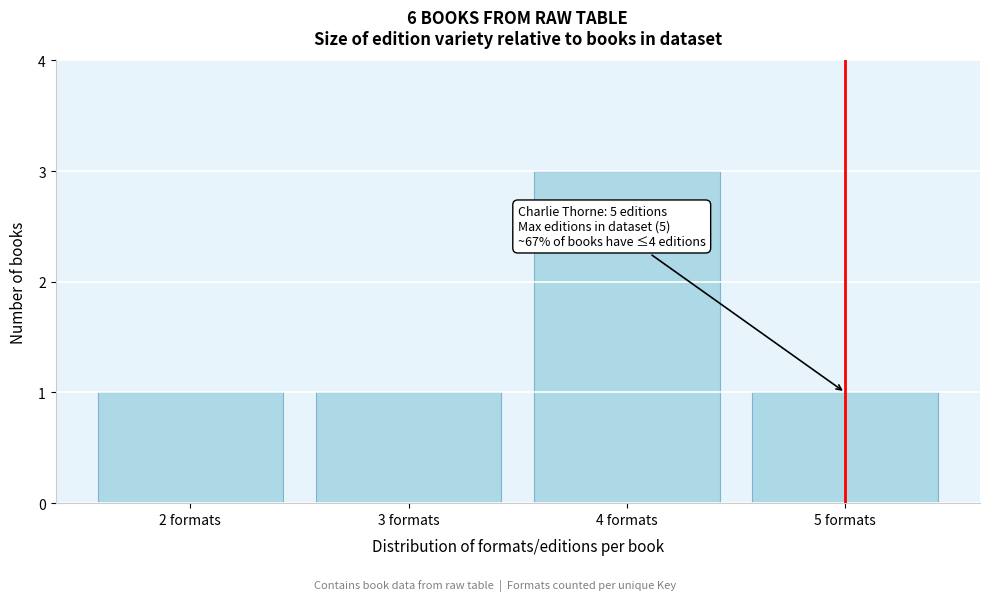

Reading left to right, transcribe all the data shown in this chart.

1	1	3	1